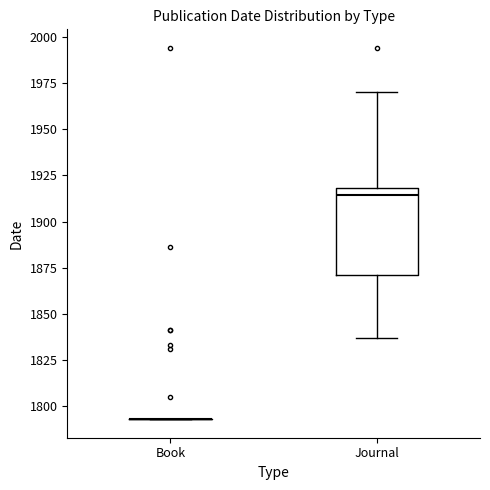

Reading left to right, transcribe this box plot: for each box, give where its median line is, the range the box spans, and where its two whiskers end, as read against the y-axis. The values are not printed on the chart, so give them approximately, as read against the axis.

Book: box collapsed to a line at 1795, whiskers 1795 to 1795
Journal: median 1915, box 1870 to 1920, whiskers 1835 to 1970